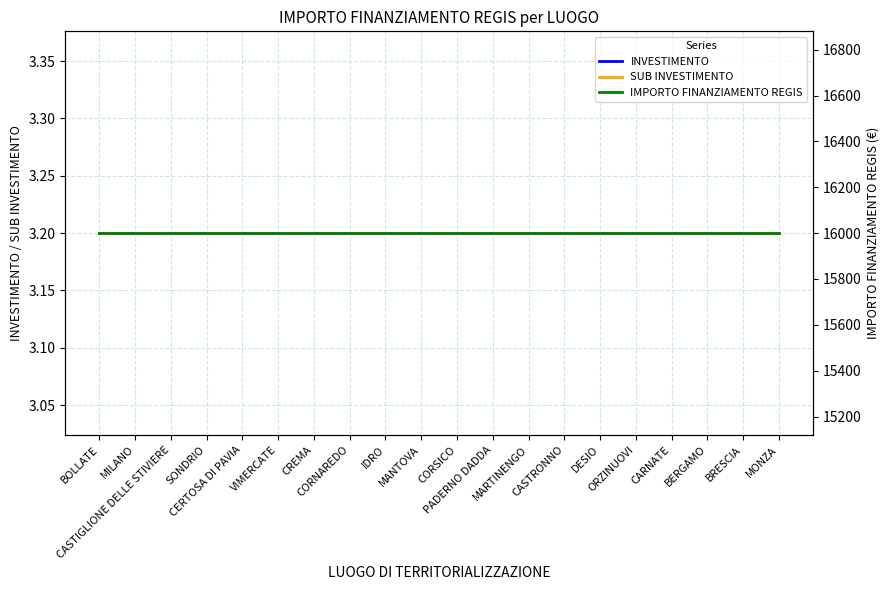

What is the sum of the INVESTIMENTO values at CORSICO and CERTOSA DI PAVIA?

6.4